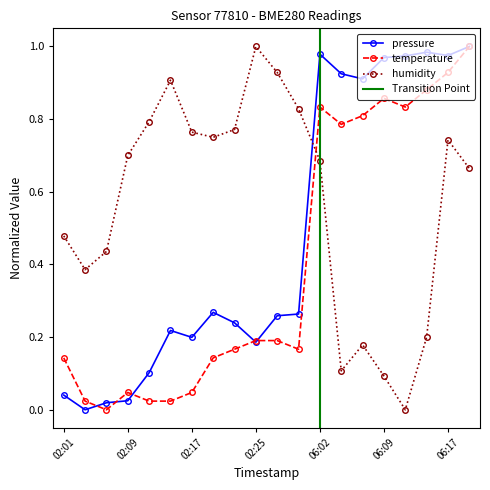

True or false: temperature has more than 0 interior local peaks.

True